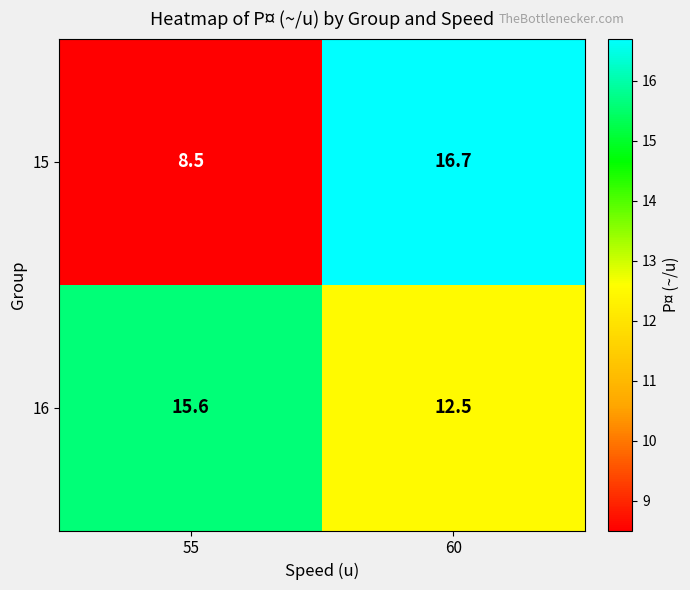

True or false: 15 has a value of 14.0 at 55.

False